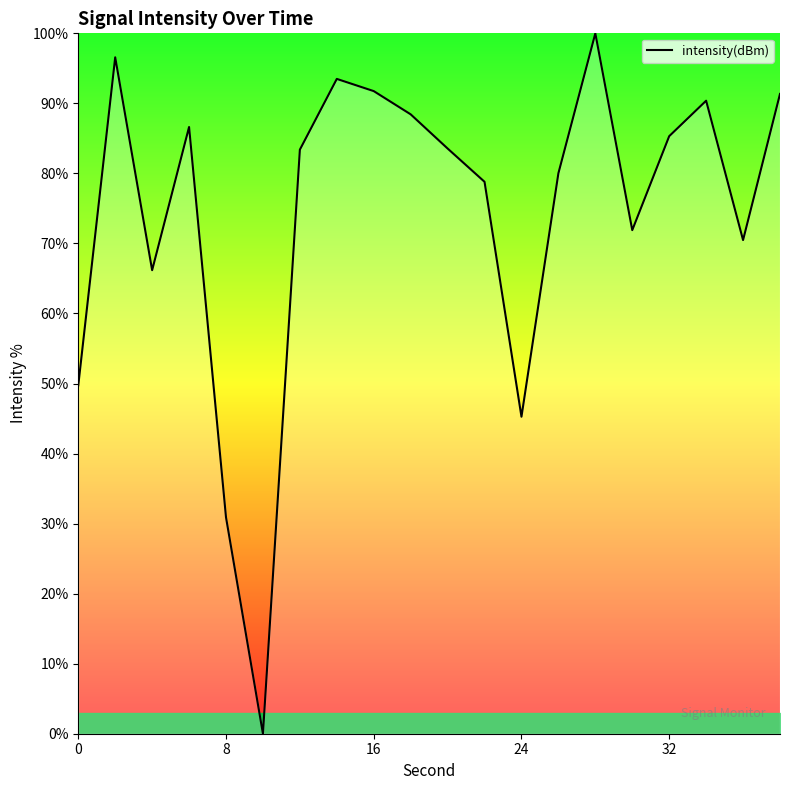

What is the greatest value displayed?

100.0